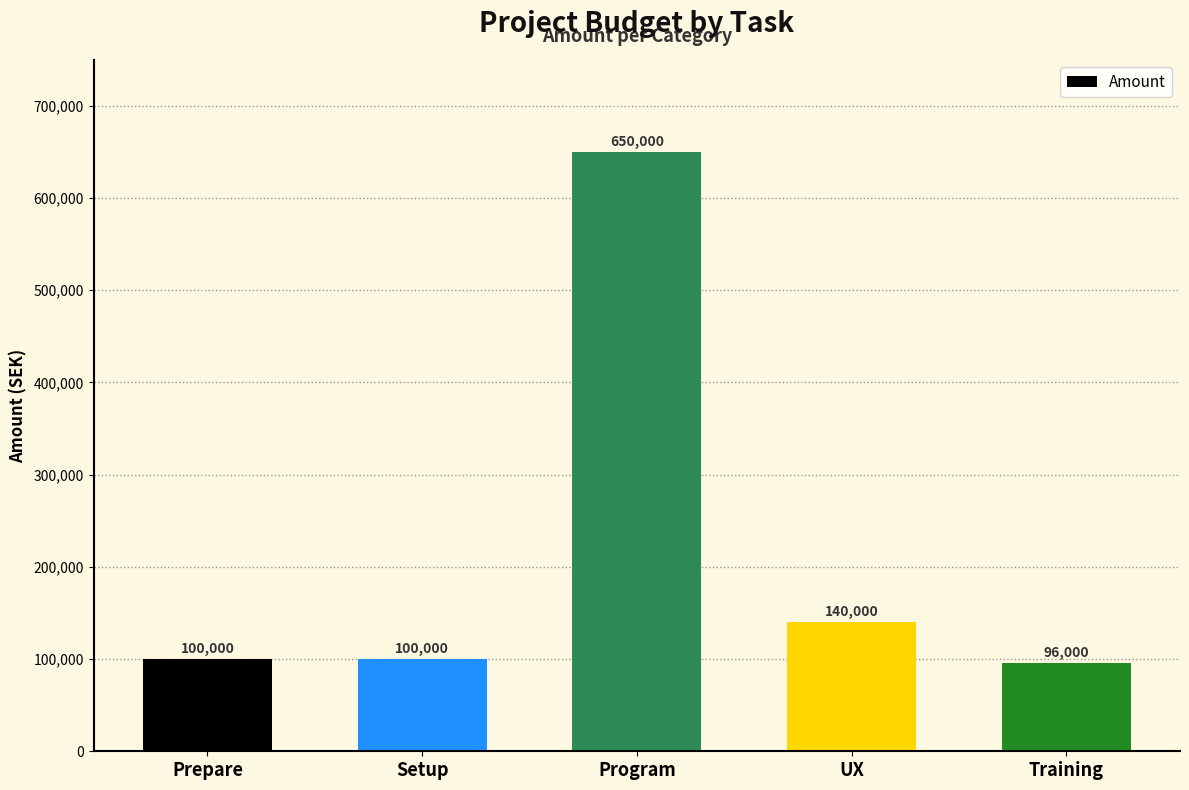

What is the change in value from Program to UX?

-510000